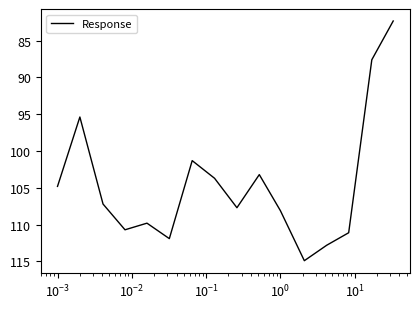

What is the greatest value displayed?

114.9